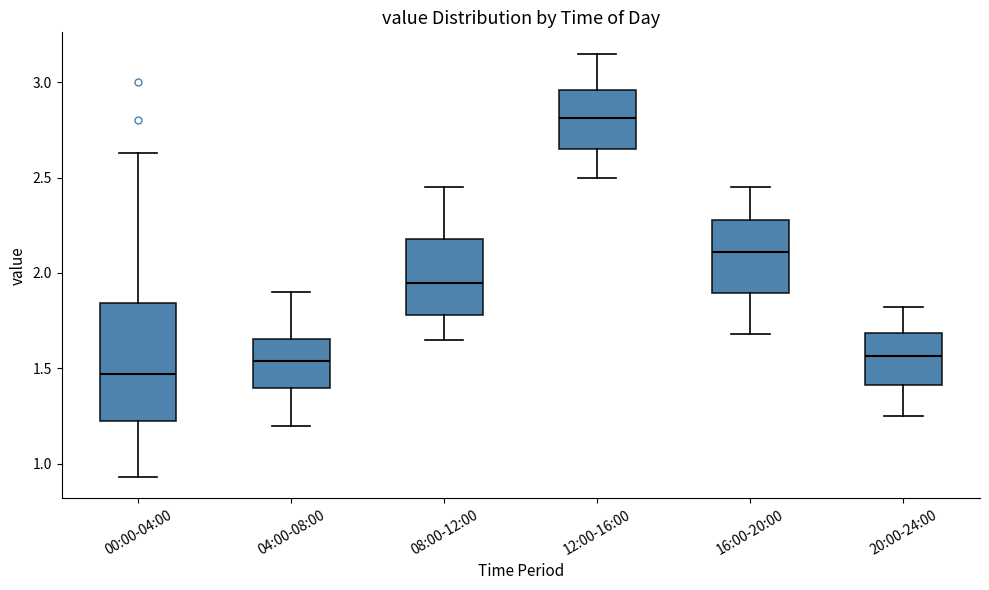

Reading left to right, read every box against the y-axis: the position of its median line, the range the box covers, and the ends of its whiskers. The values are not printed on the chart, so give them approximately, as read against the axis.

00:00-04:00: median 1.45, box 1.25 to 1.85, whiskers 0.95 to 2.65
04:00-08:00: median 1.55, box 1.40 to 1.65, whiskers 1.20 to 1.90
08:00-12:00: median 1.95, box 1.80 to 2.20, whiskers 1.65 to 2.45
12:00-16:00: median 2.80, box 2.65 to 2.95, whiskers 2.50 to 3.15
16:00-20:00: median 2.10, box 1.90 to 2.30, whiskers 1.70 to 2.45
20:00-24:00: median 1.55, box 1.40 to 1.70, whiskers 1.25 to 1.80